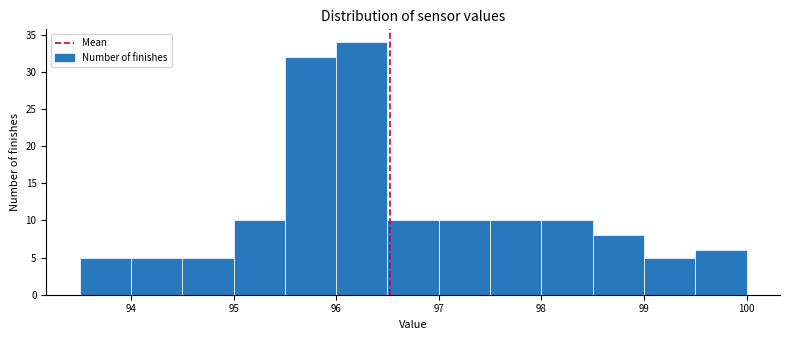

How tall is the bar that spans 99.5 to 100.0 on the x-axis? The values are not printed on the chart, so give them approximately, as read against the axis.

6